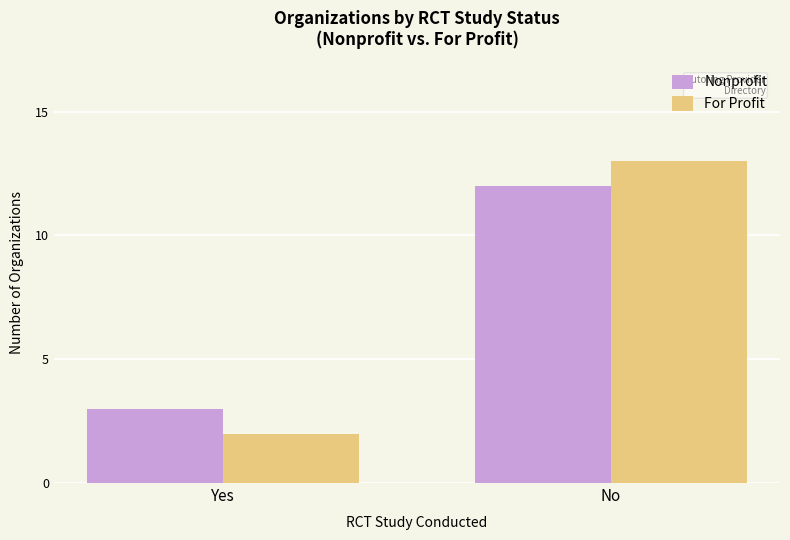

Is the value of For Profit at No greater than the value of Nonprofit at No?

Yes